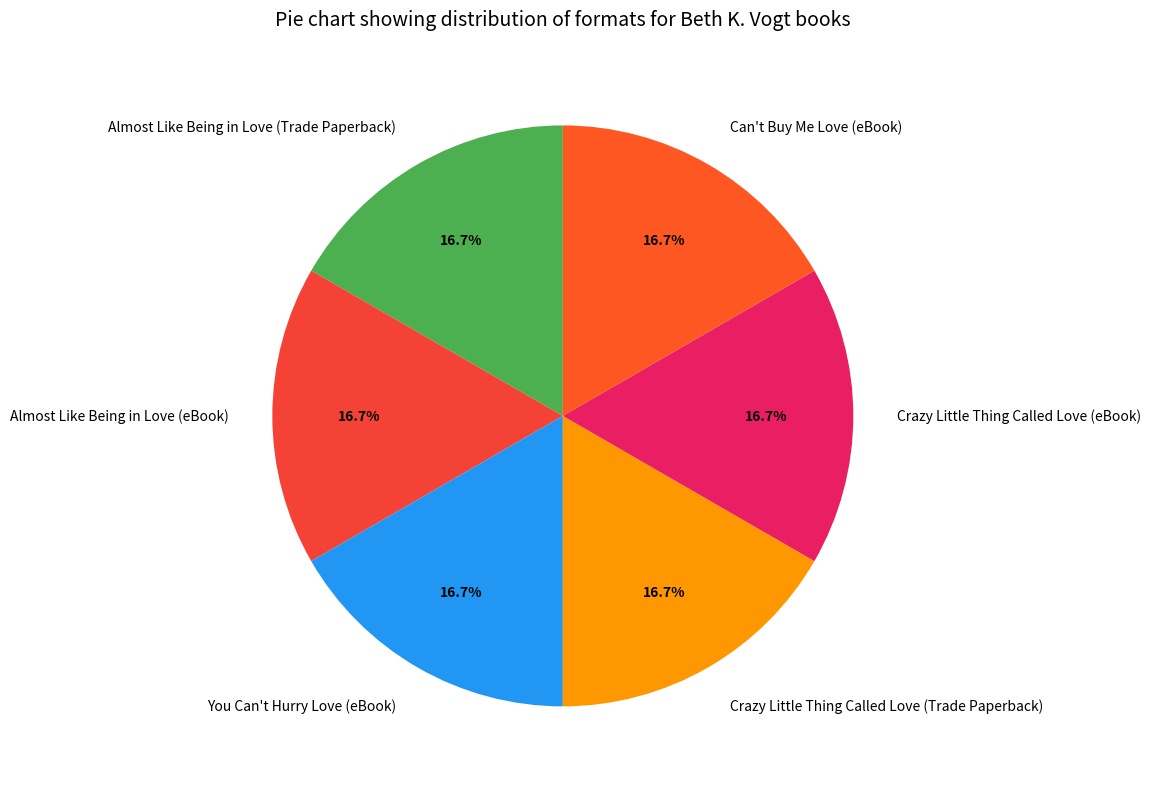

How many segments does this pie chart have?

6